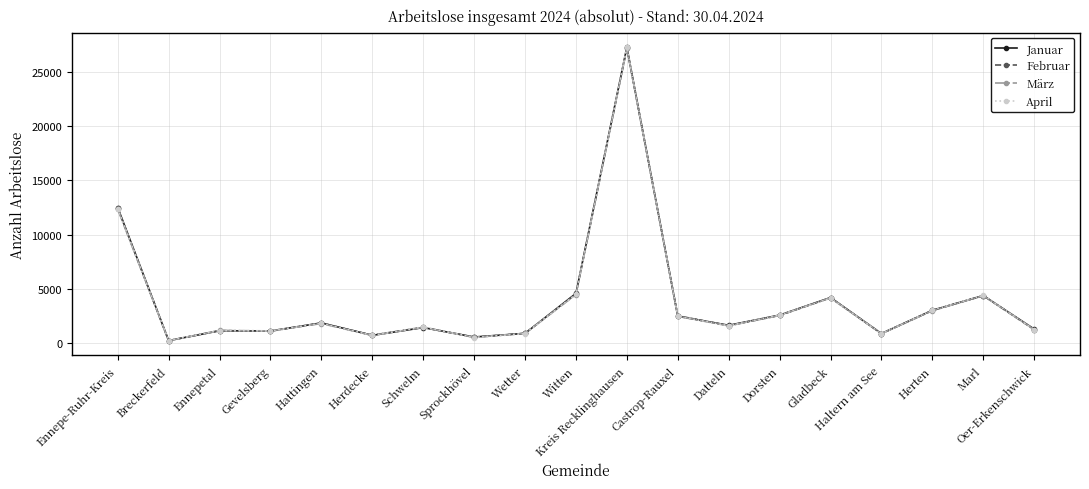

What is the approximate value of Februar at Schwelm, to the nearest 10?

1450